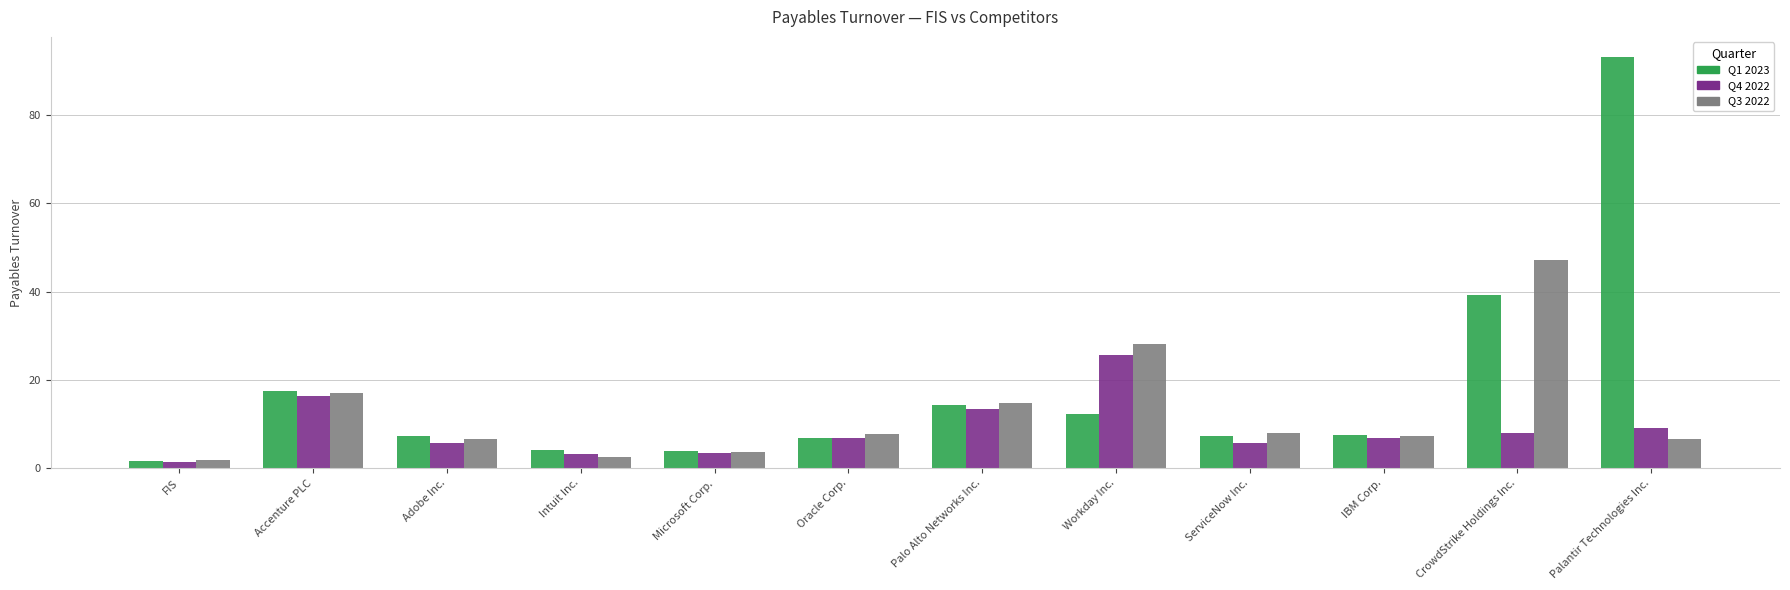

Are the bars horizontal?

No